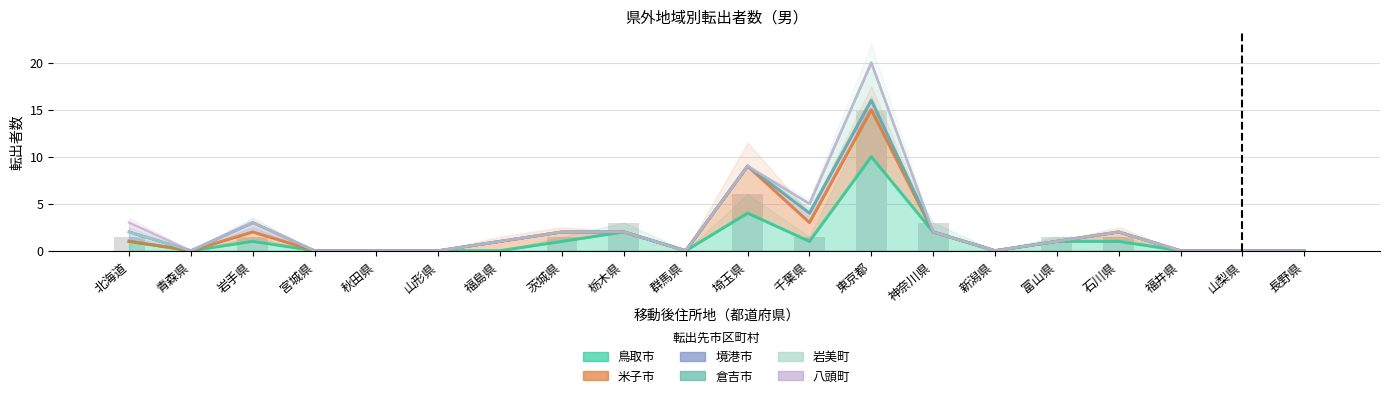

Is the value of 米子市 at 栃木県 greater than the value of 境港市 at 岩手県?

No